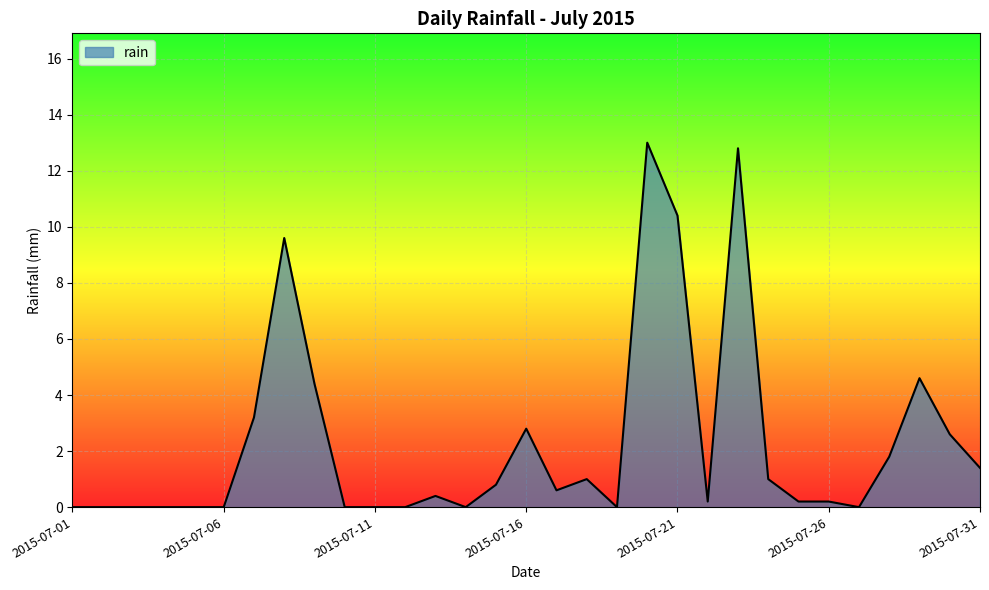

What is the difference between the maximum and minimum values?

13.0